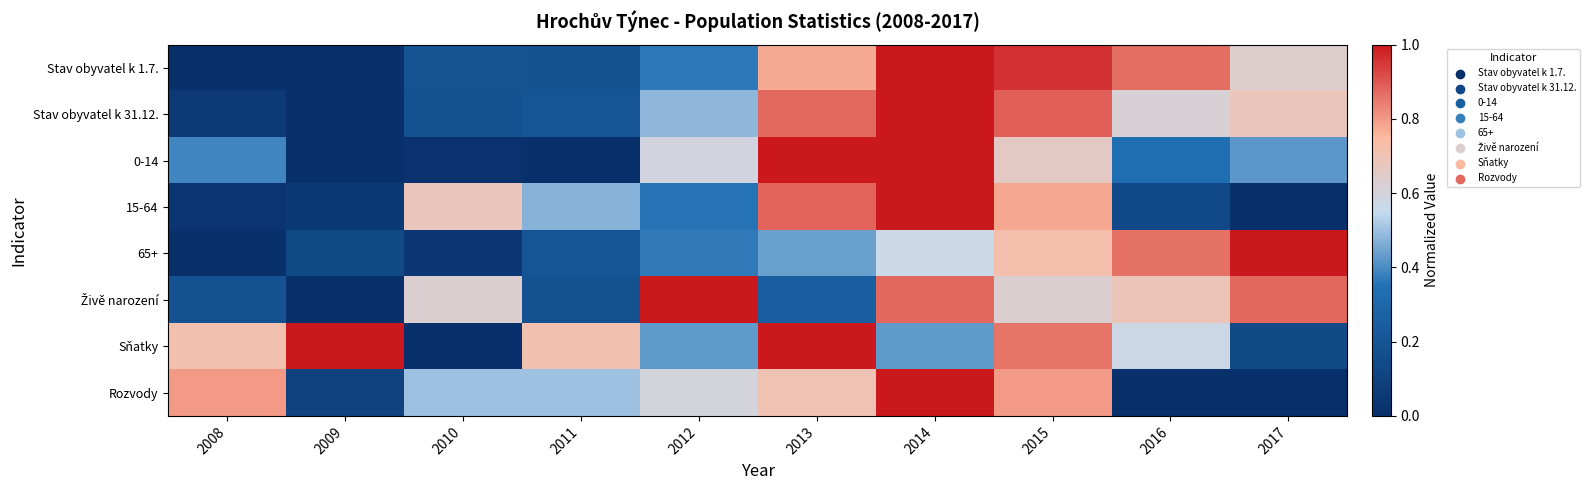

At how many categories does at least one series exceed 0?

10